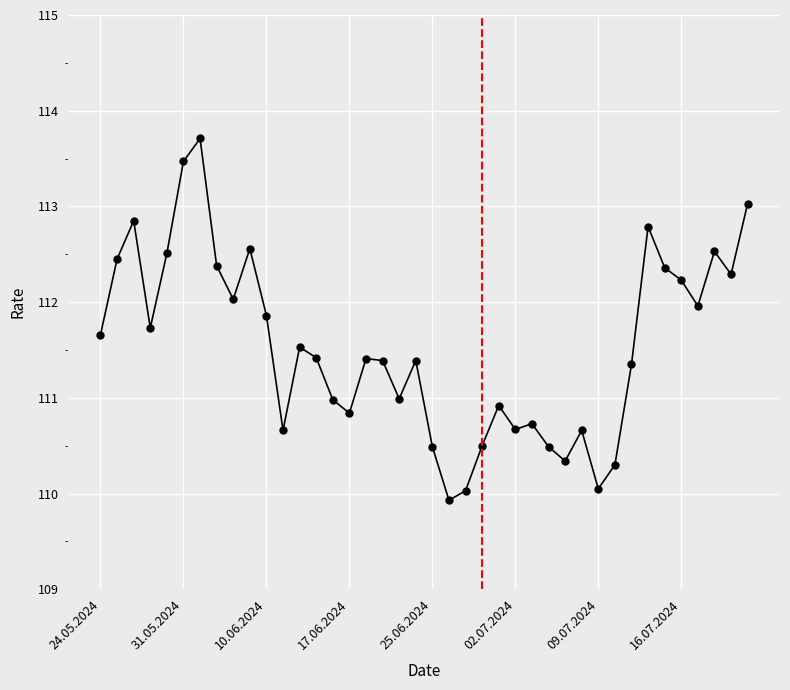

What is the minimum value shown in the chart?

109.9